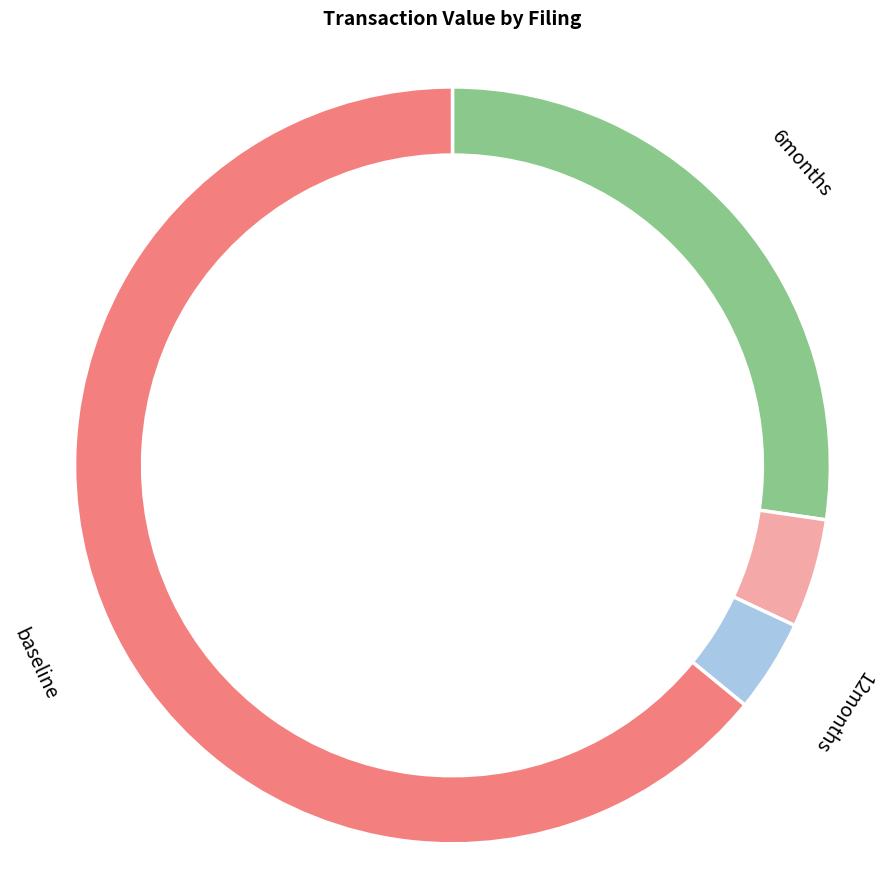

Is it true that wf-form4_164558021620322.xml is 16% of the pie?

False